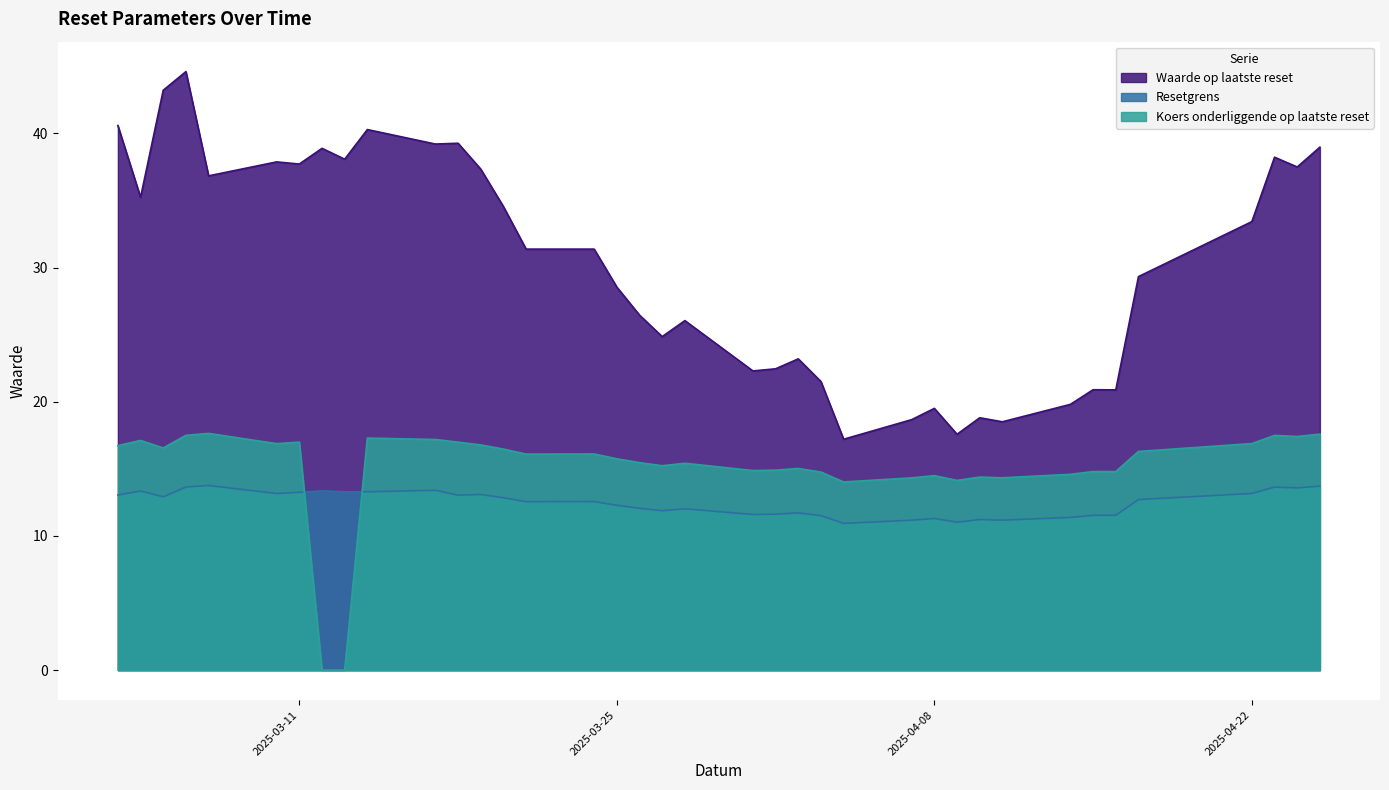

What are all the series names shown in the legend?

Waarde op laatste reset, Resetgrens, Koers onderliggende op laatste reset